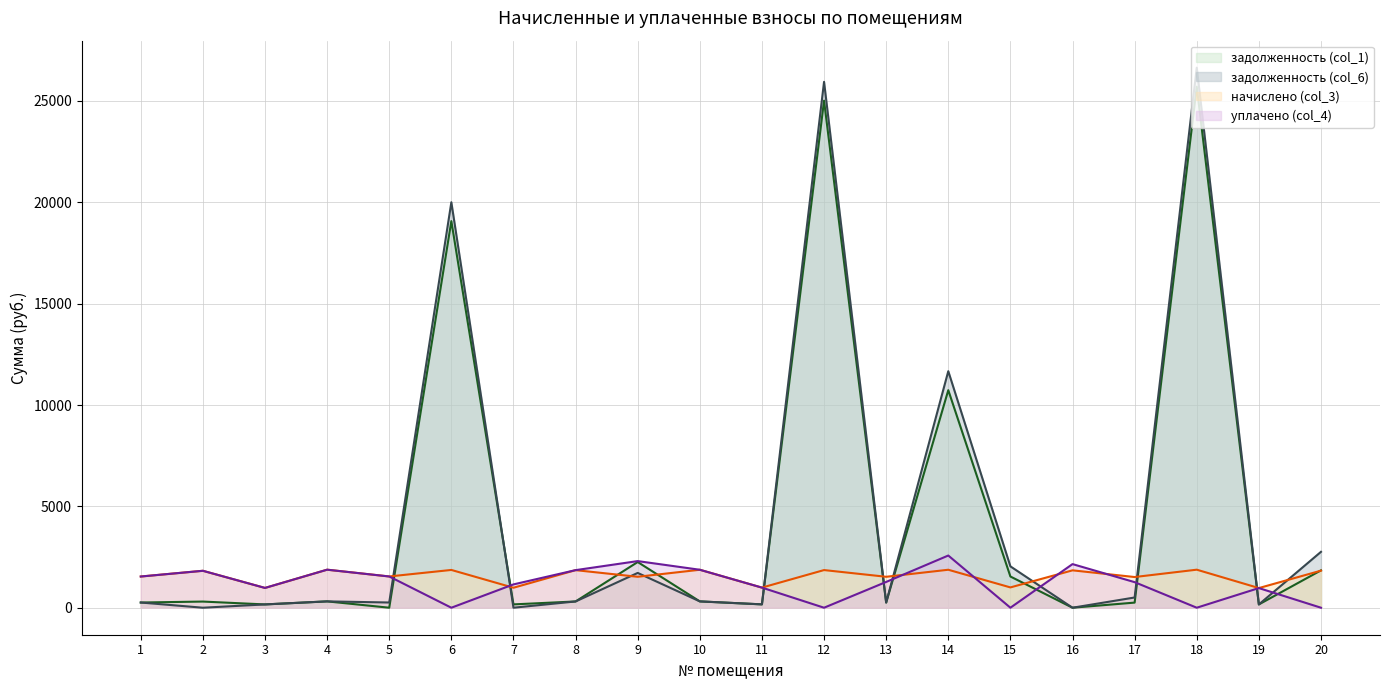

At which category is the sum across all series the highest?

18